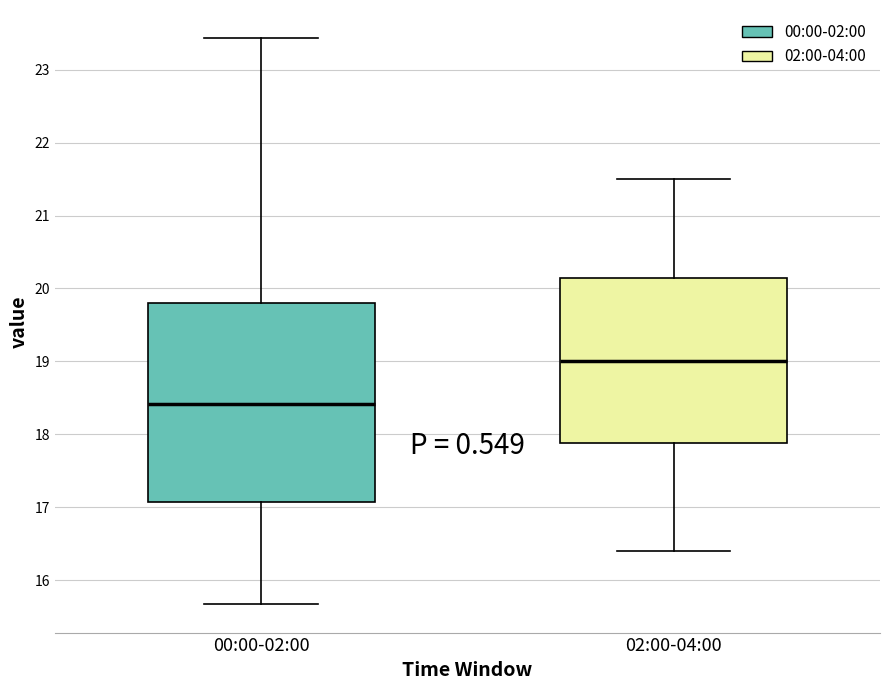

Where does the lower whisker of the box for 02:00-04:00 end on the y-axis? The values are not printed on the chart, so give them approximately, as read against the axis.

16.4